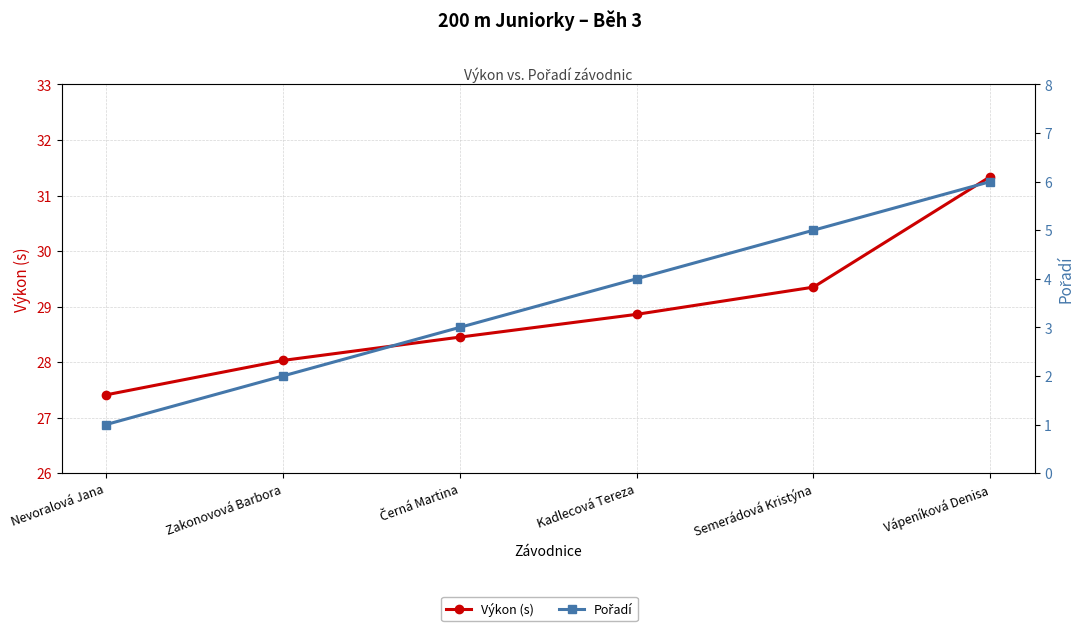

How many distinct data groups are displayed?

2